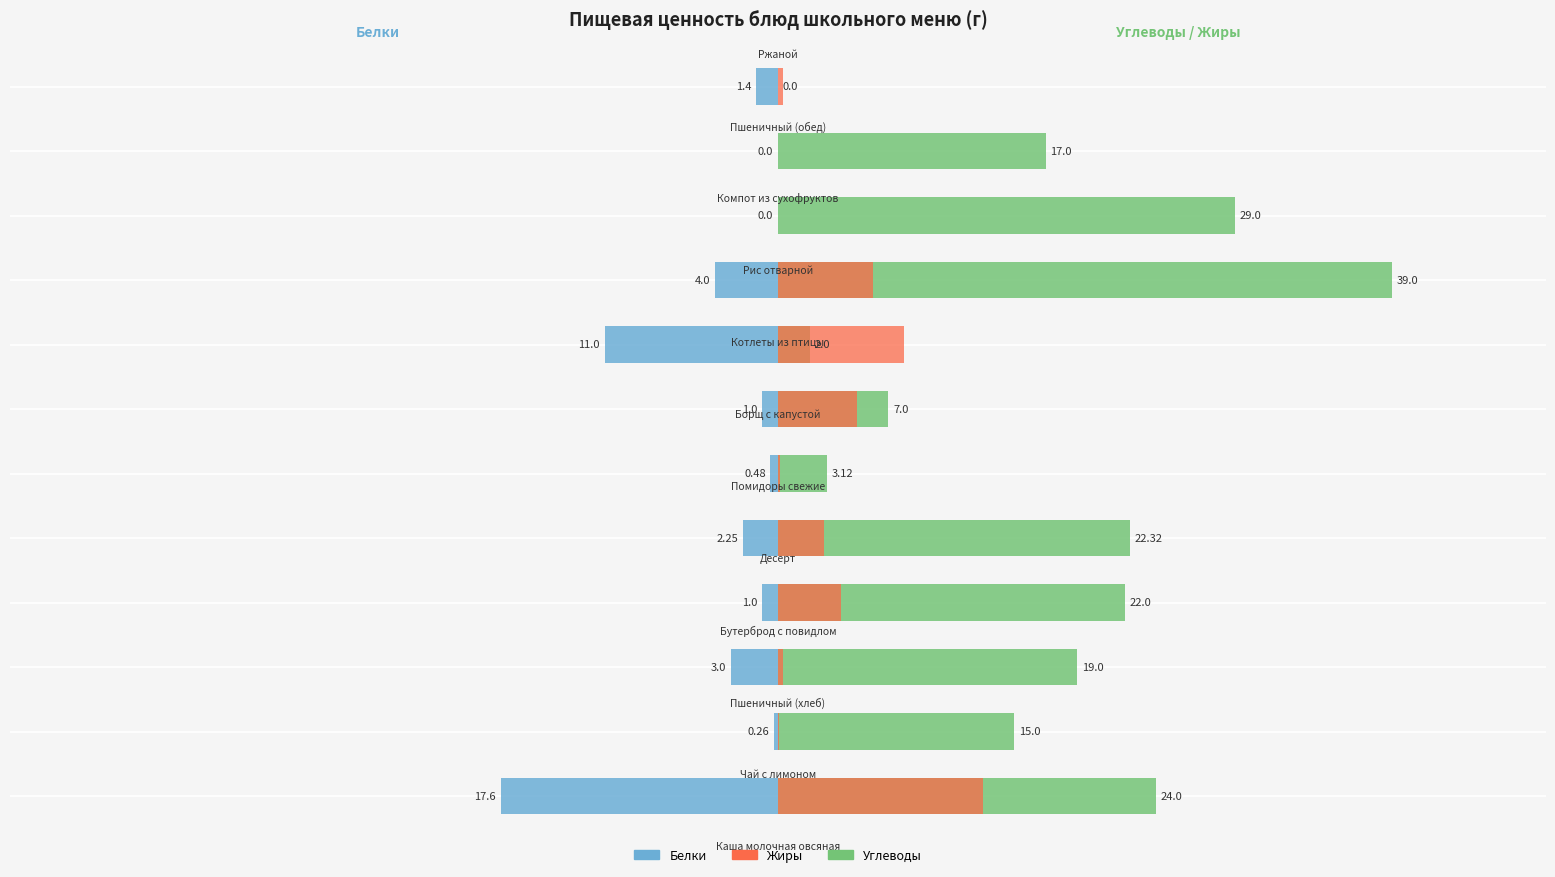

What is the highest value of the Углеводы series?

39.0